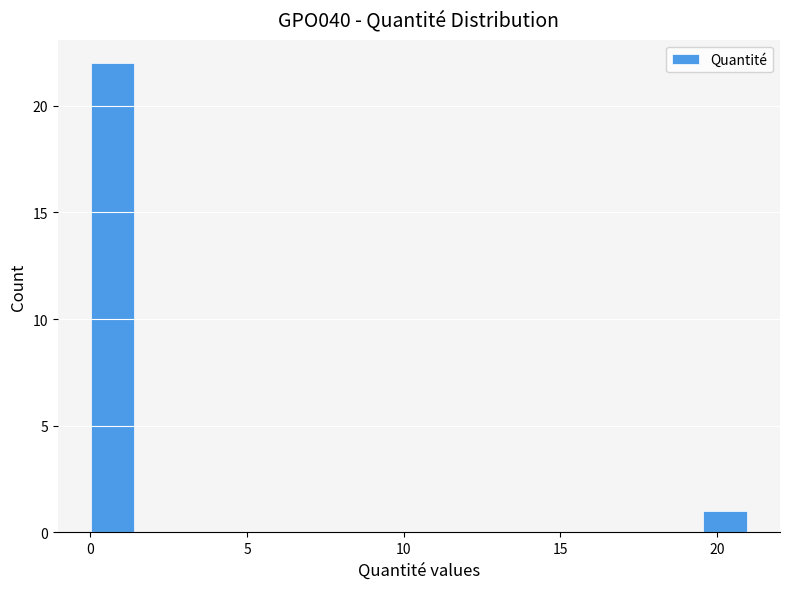

Around what value on the x-axis is the tallest bar? Give the approximate position of its centre, as read against the axis.

0.5